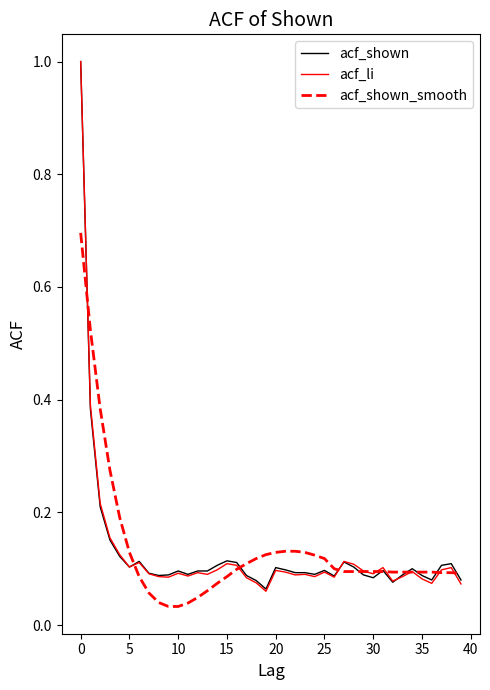

What is the maximum value for acf_li?

1.0